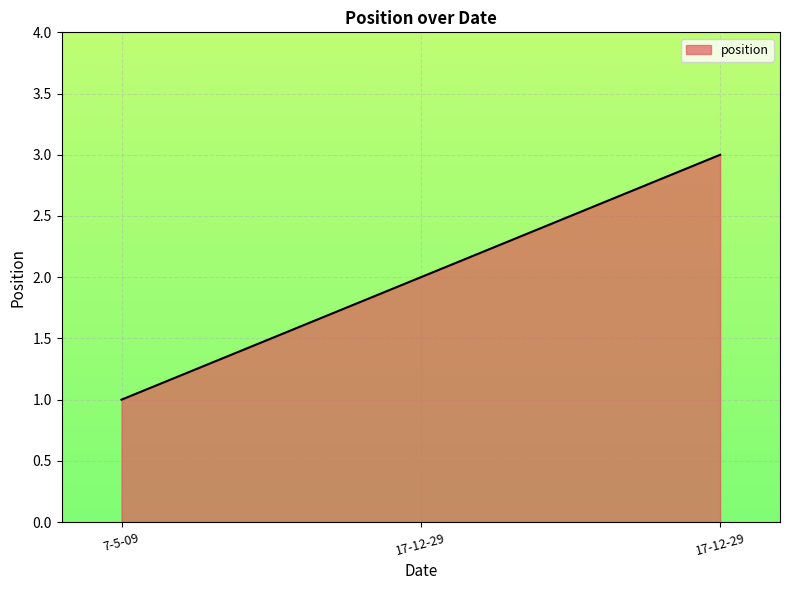

Count the number of data series in this chart.

1